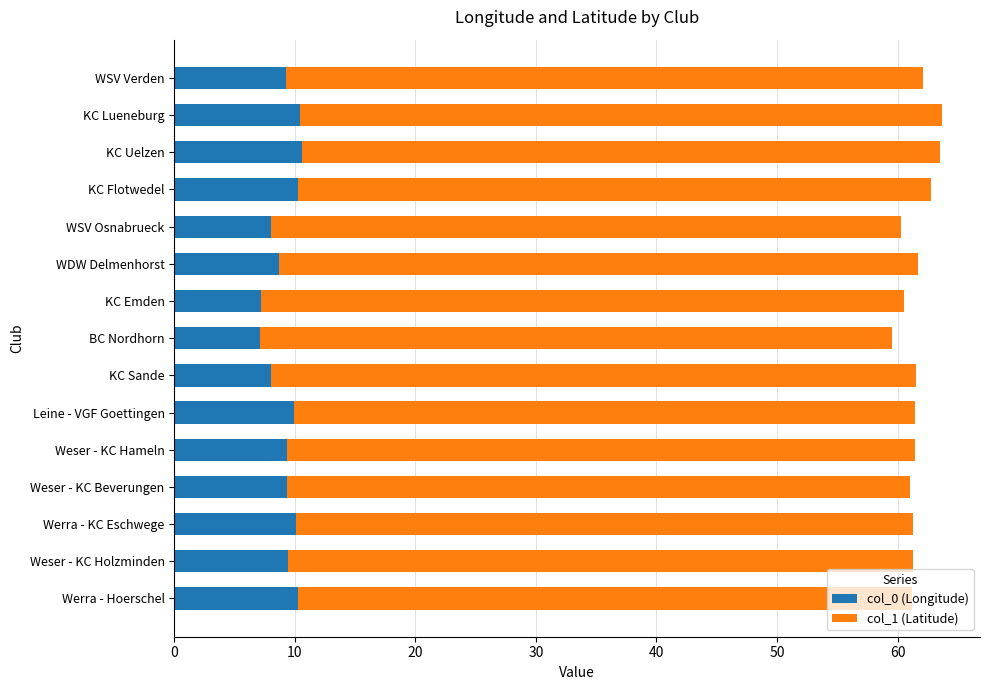

What is the lowest value of the col_0 (Longitude) series?

7.1